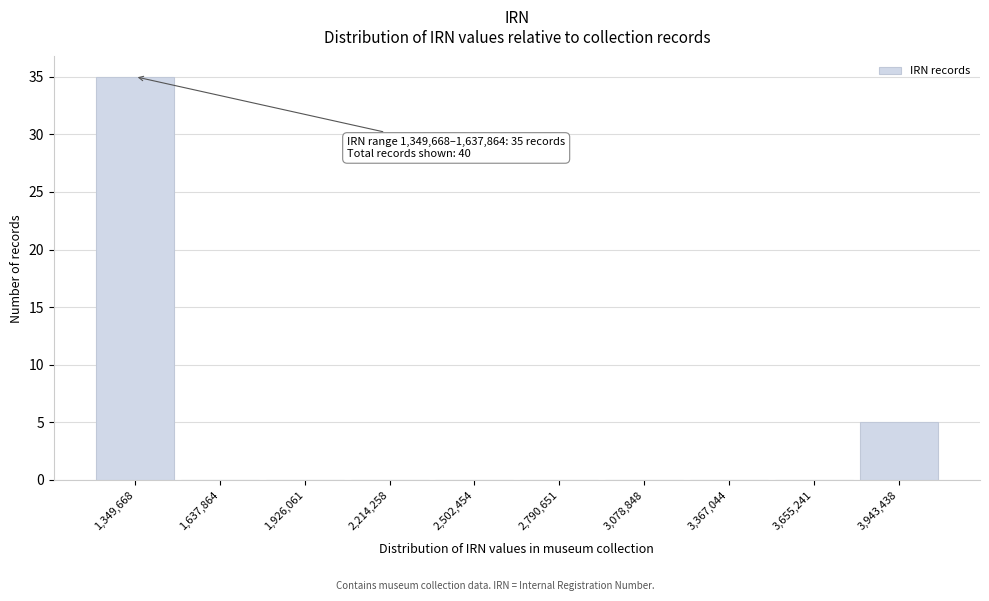

Reading left to right, what are all the values shown in this chart?

1,349,668=35	1,637,864=0	1,926,061=0	2,214,258=0	2,502,454=0	2,790,651=0	3,078,848=0	3,367,044=0	3,655,241=0	3,943,438=5